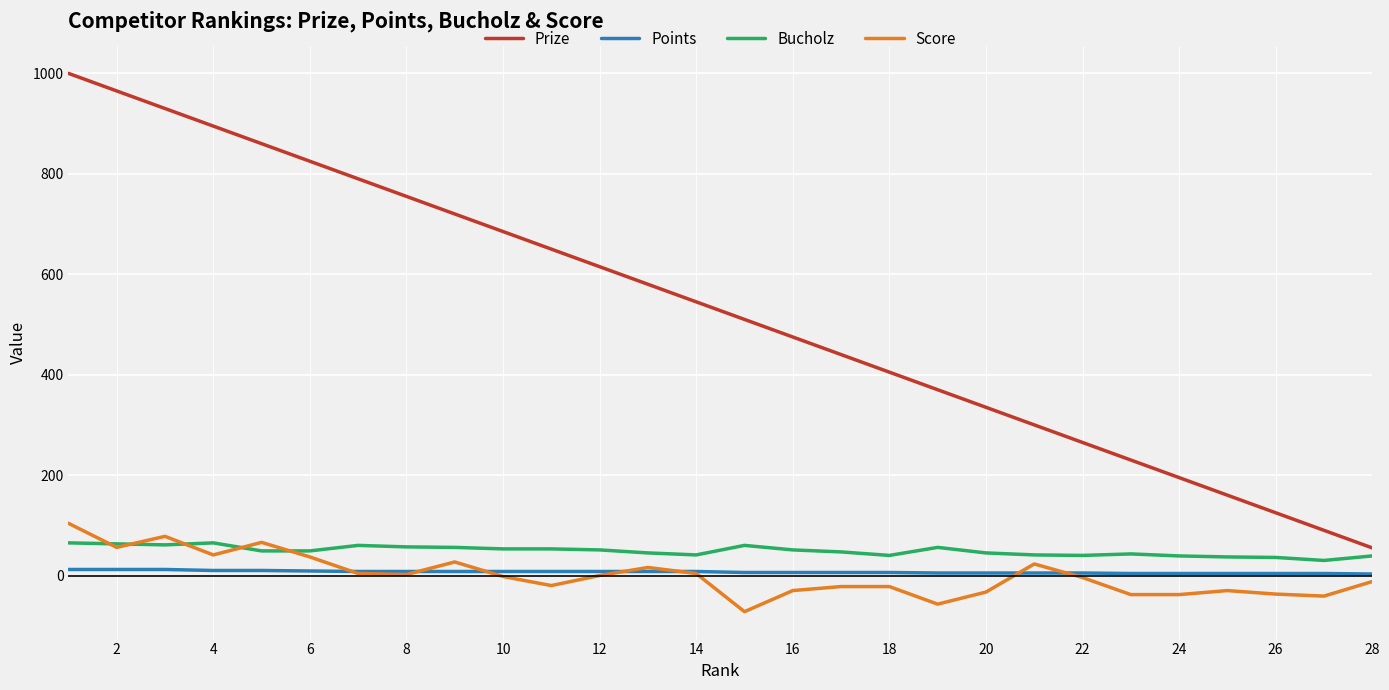

True or false: Score and Prize intersect in this chart.

False